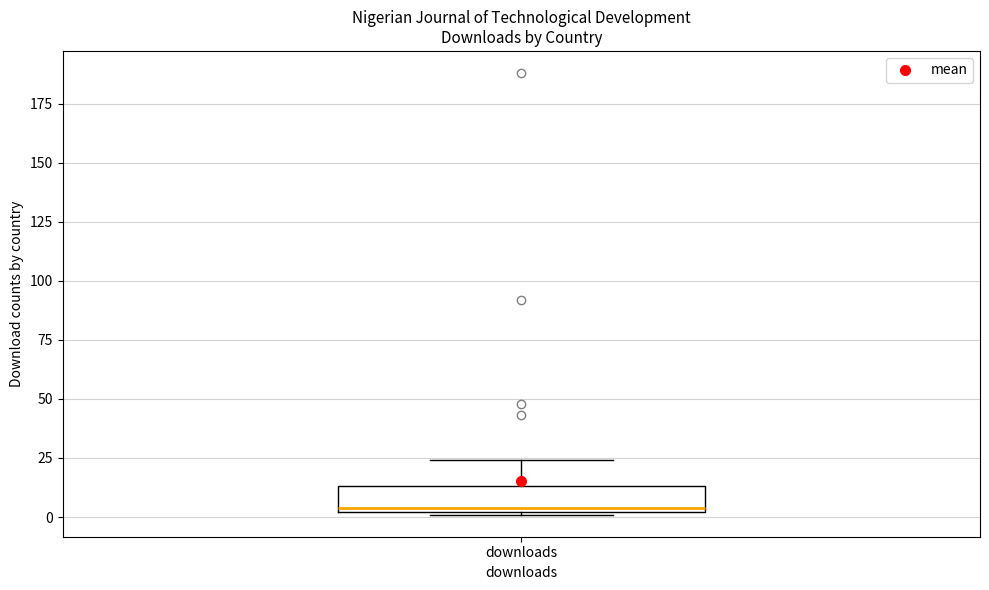

Read this box plot against the y-axis: the position of the median line, the range covered by the box, and the ends of both whiskers. The values are not printed on the chart, so give them approximately, as read against the axis.

median 5, box 0 to 15, whiskers 0 to 25